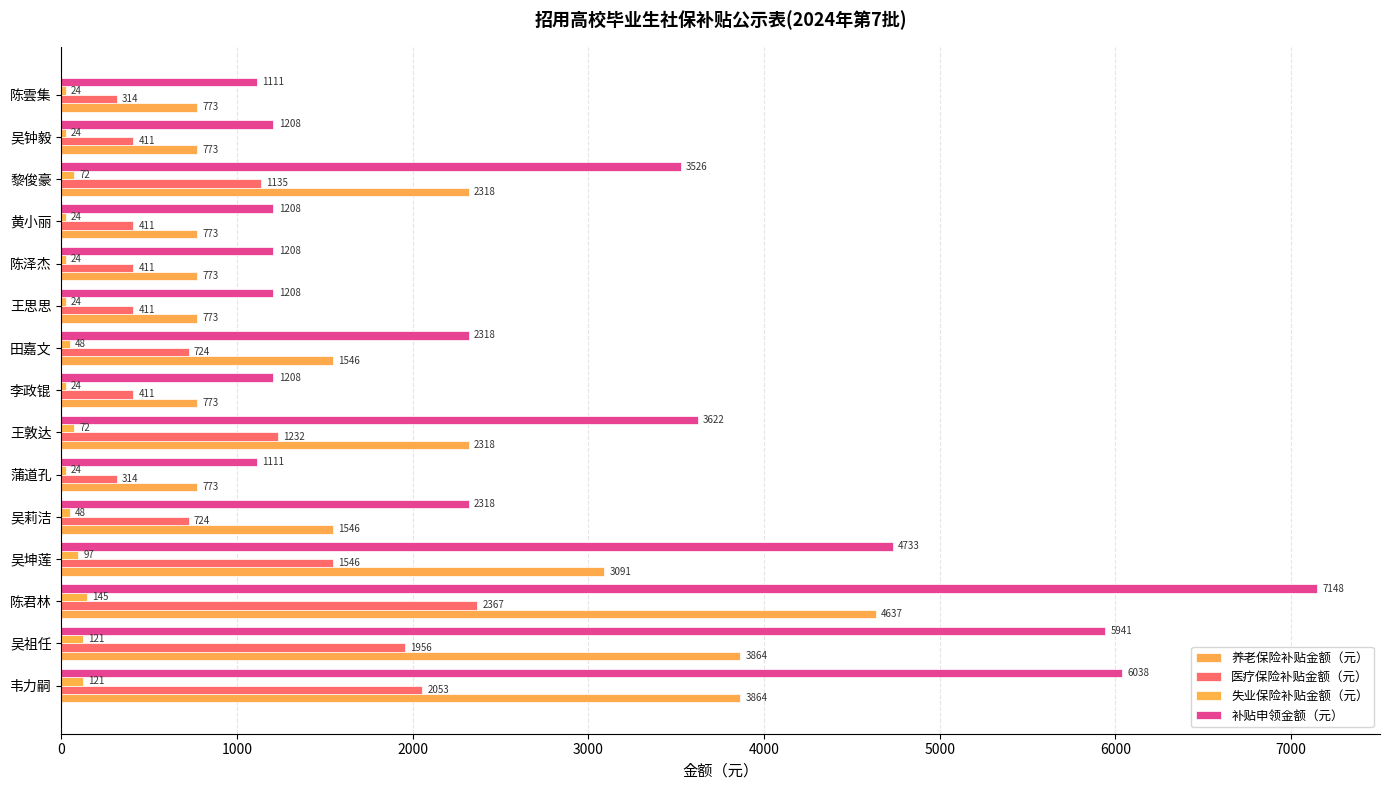

How many data points does each series have?

15